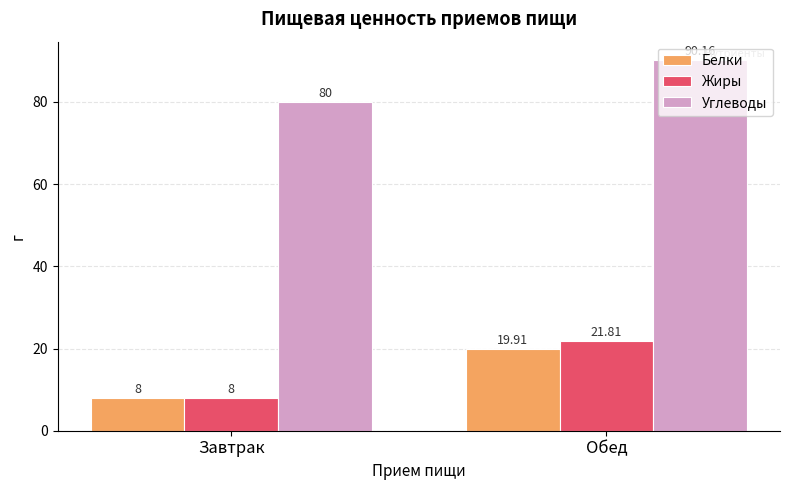

What is the highest value of the Жиры series?

21.8